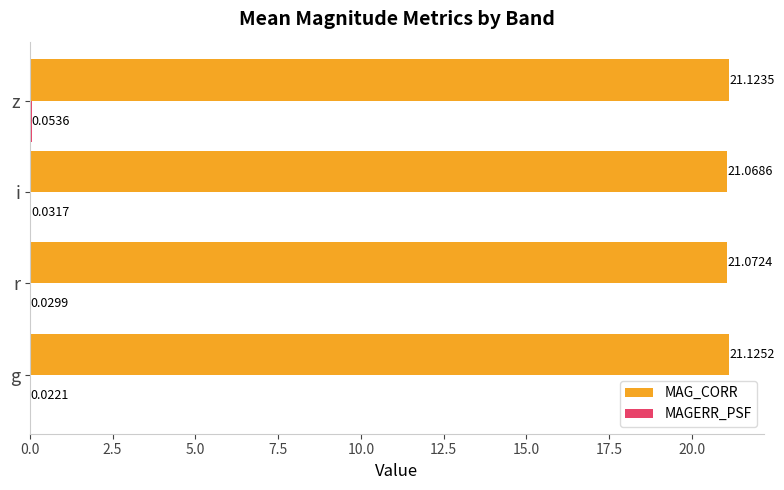

What is the total value across all series at r?

21.1